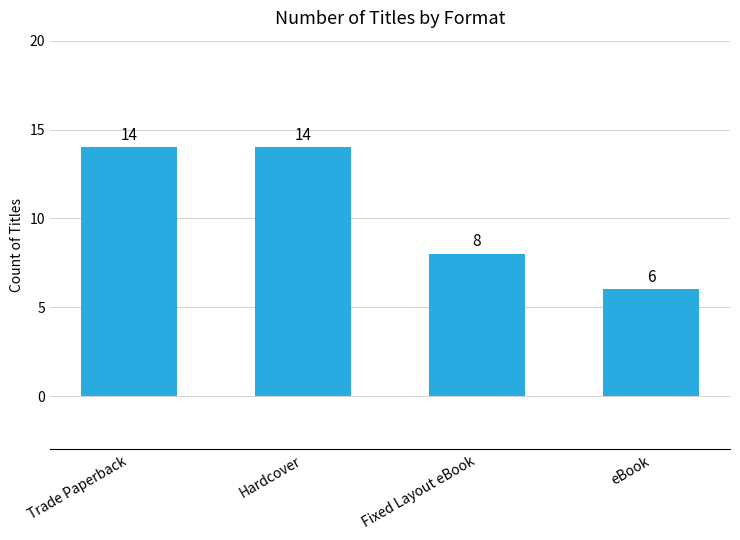

The chart shows a value of 14 at Hardcover. True or false?

True